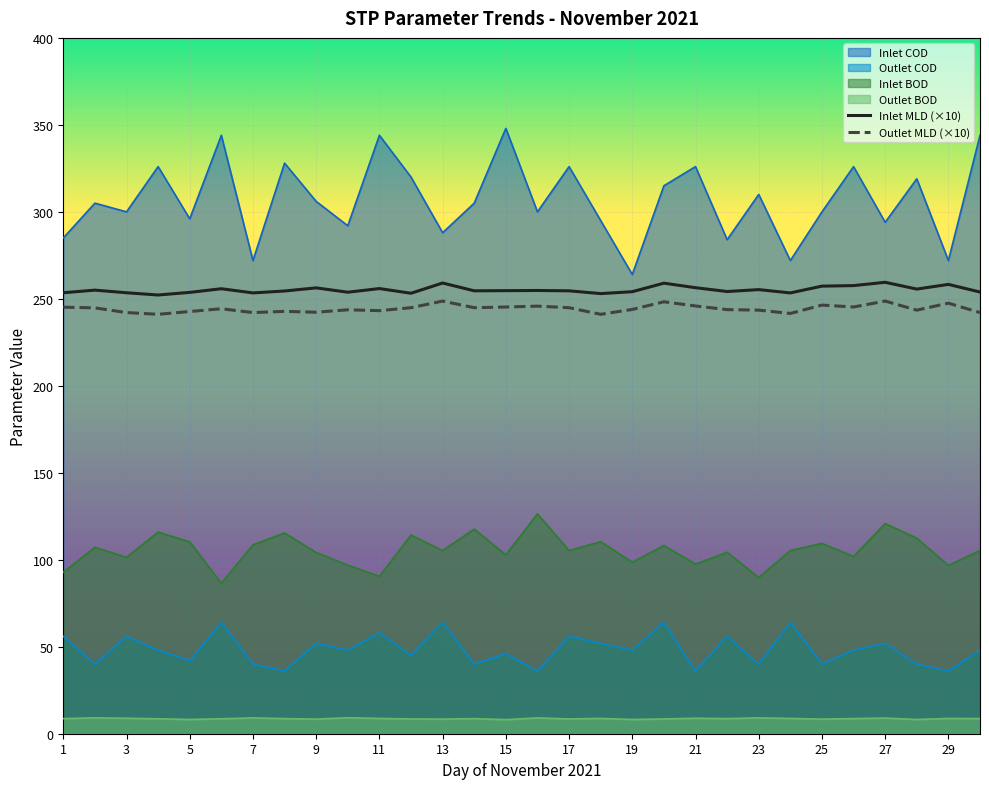

Which series has the largest total across all categories?

Inlet COD